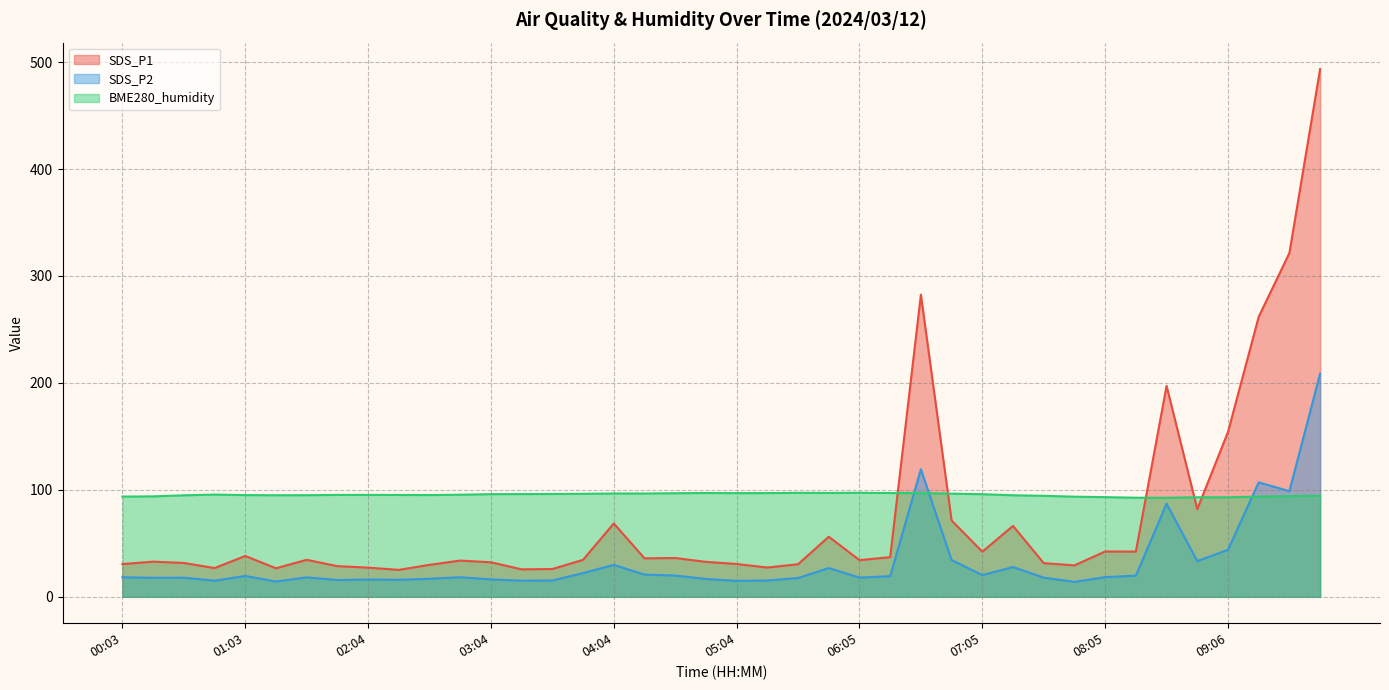

What is the label of the 19th point from the right?

05:19